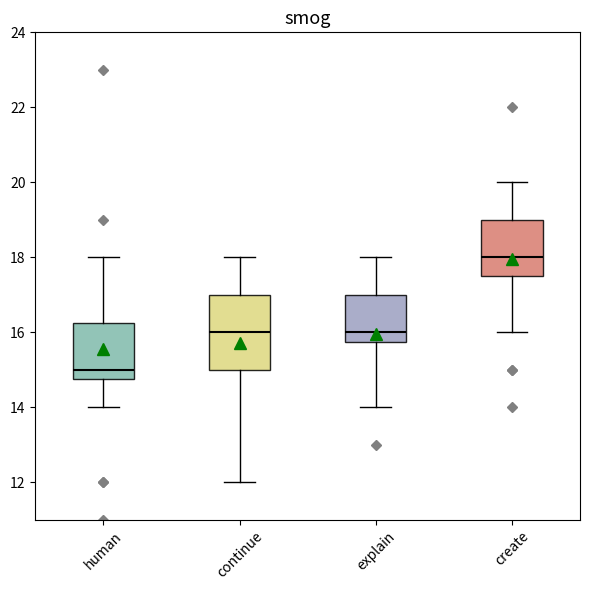

Comparing the boxes themselves (not the whiskers), which one is the tallest?

continue